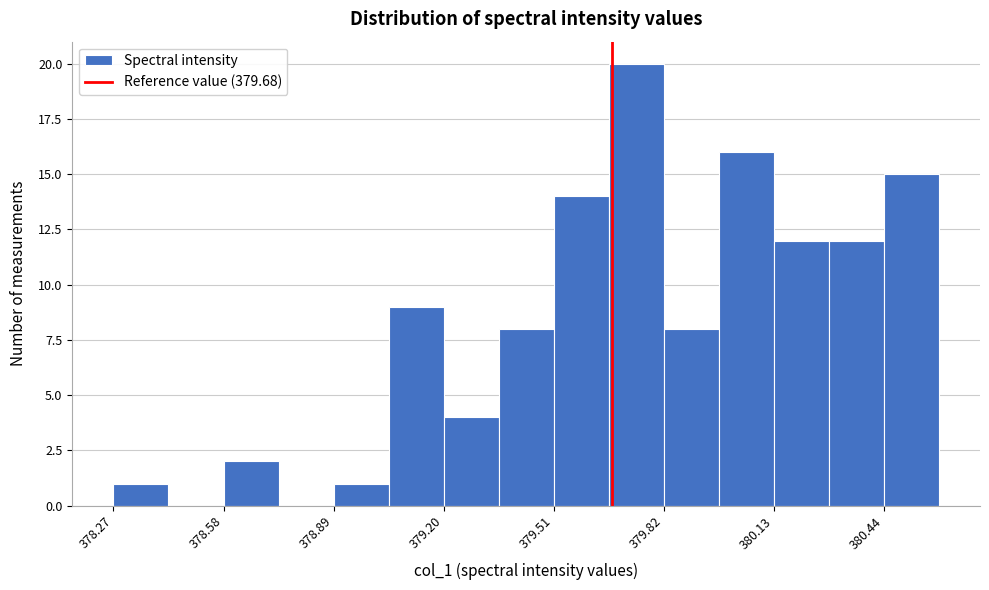

Read against the x-axis, roughly where is the centre of the tallest bar?

379.75